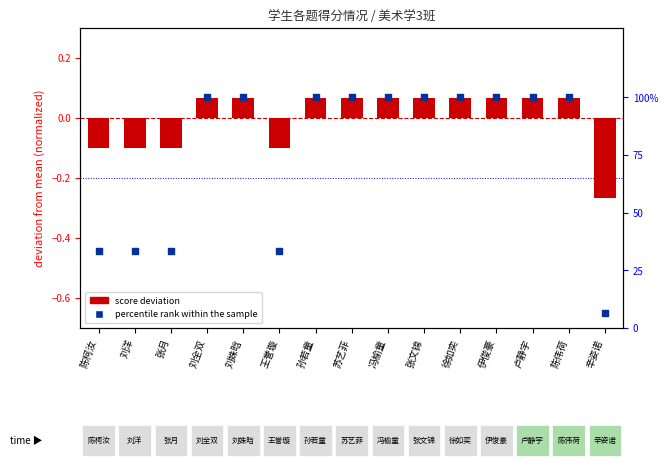

Which series has the largest total across all categories?

percentile rank within the sample